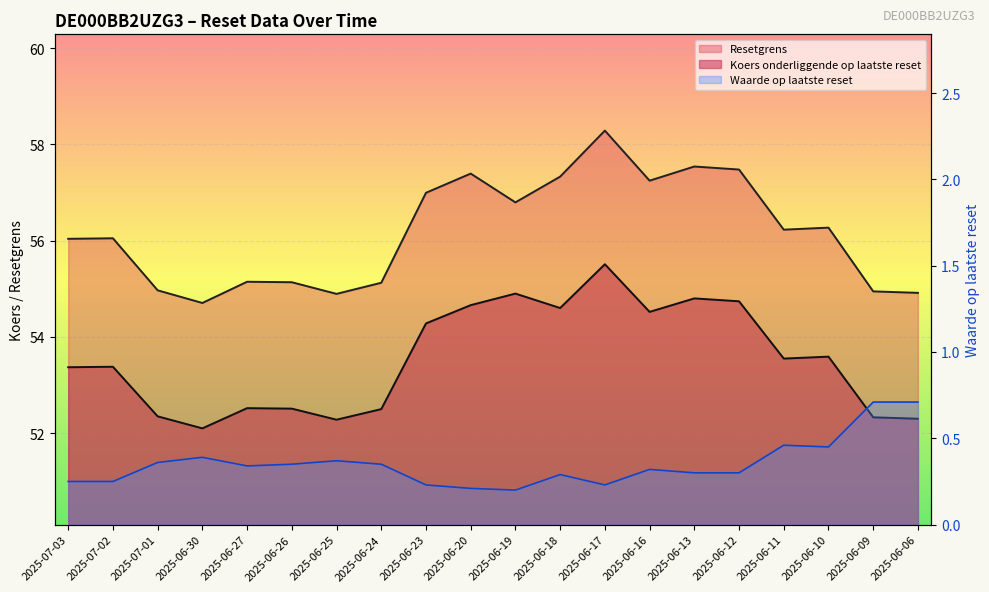

True or false: Koers onderliggende op laatste reset and Resetgrens intersect in this chart.

False